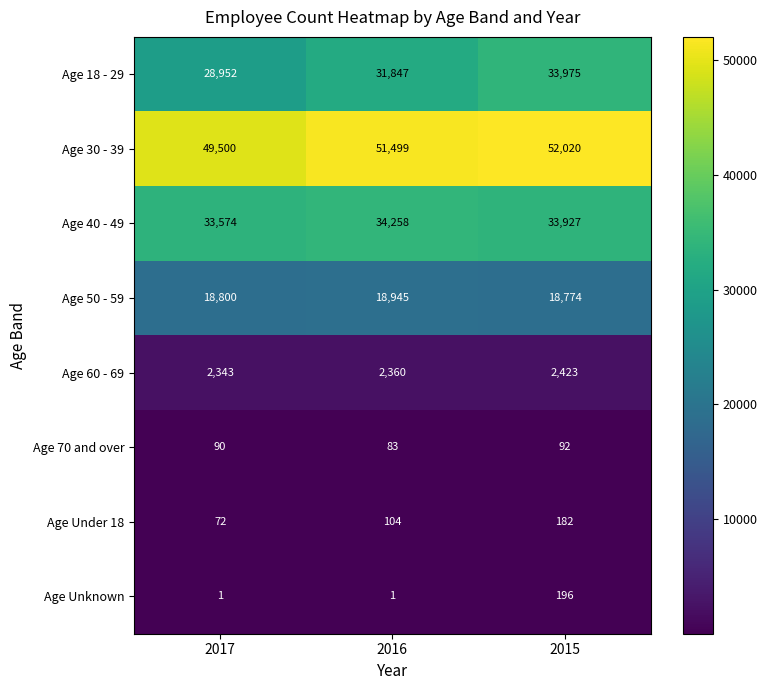

At how many categories does at least one series exceed 36991?

3